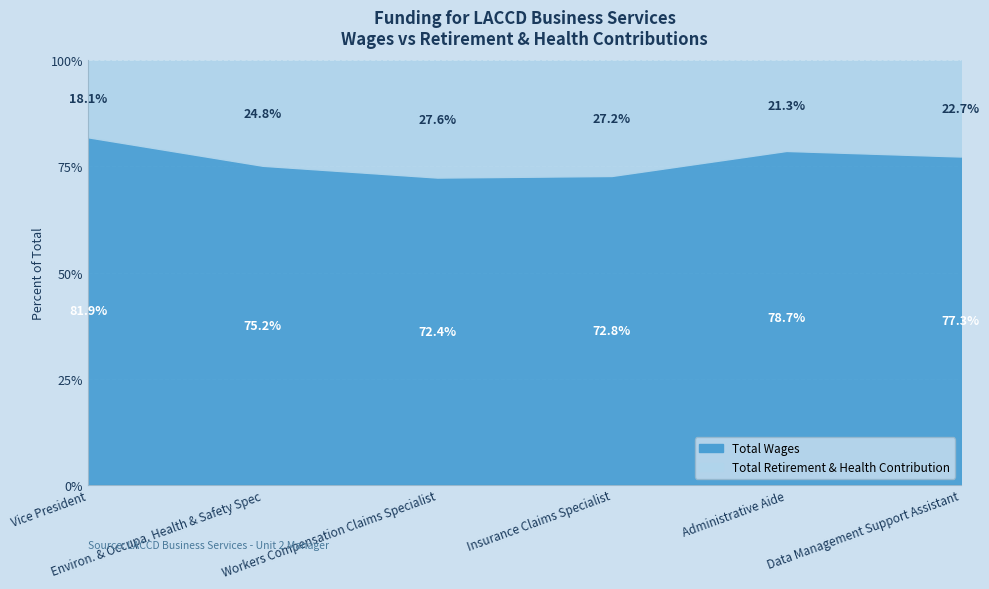

True or false: Total Wages has more than 1 interior local peaks.

False